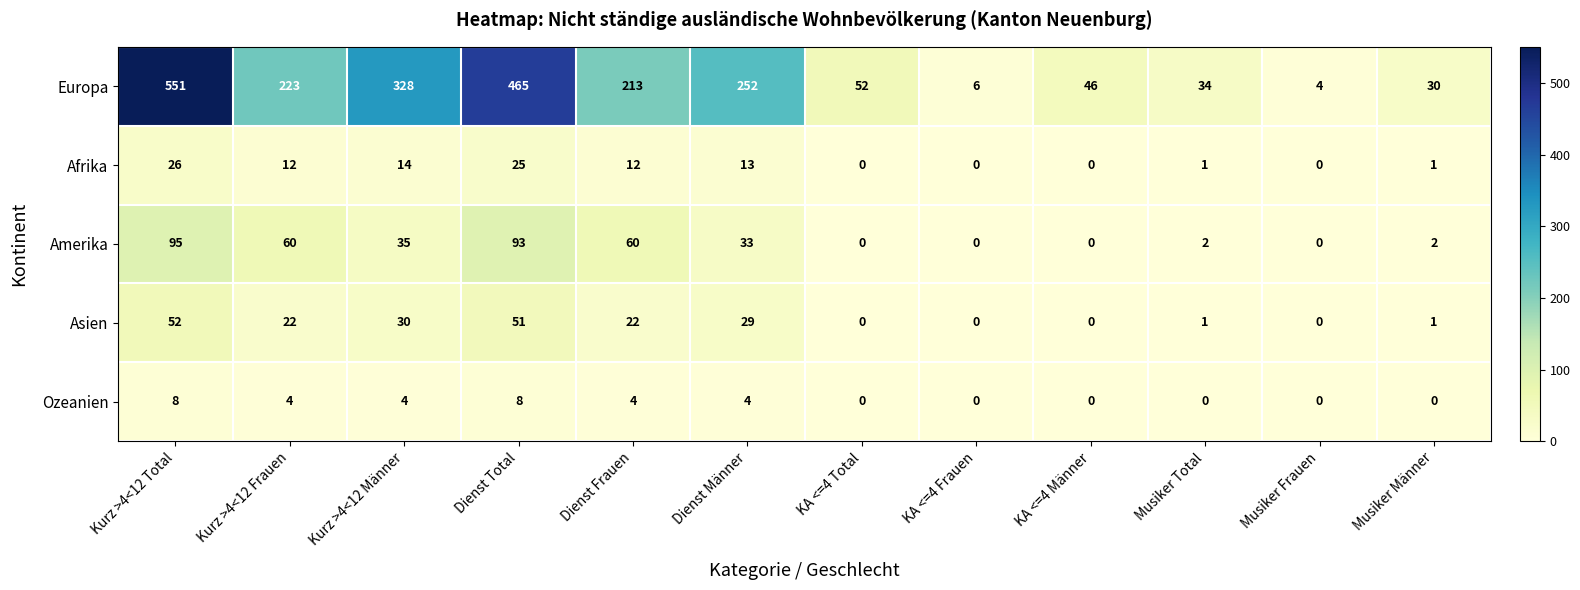

What is the sum of the Ozeanien values at KA <=4 Männer and Kurz >4<12 Männer?

4